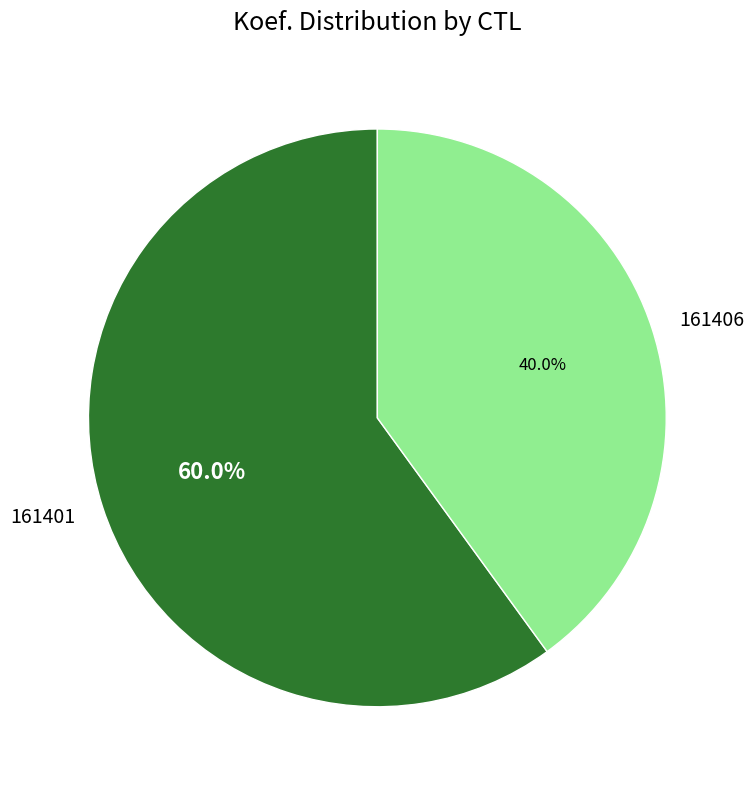

Which category has the biggest portion of the pie?

161401